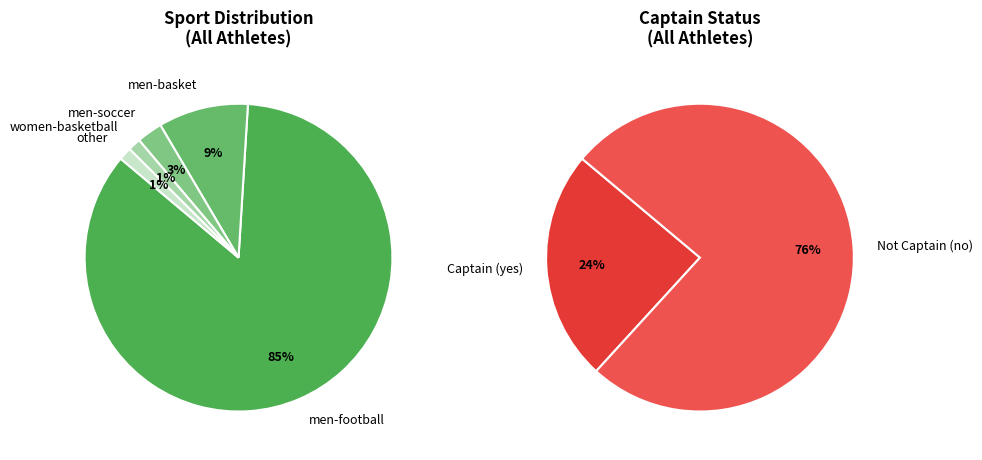

Which category has the smallest portion of the pie?

women-basketball